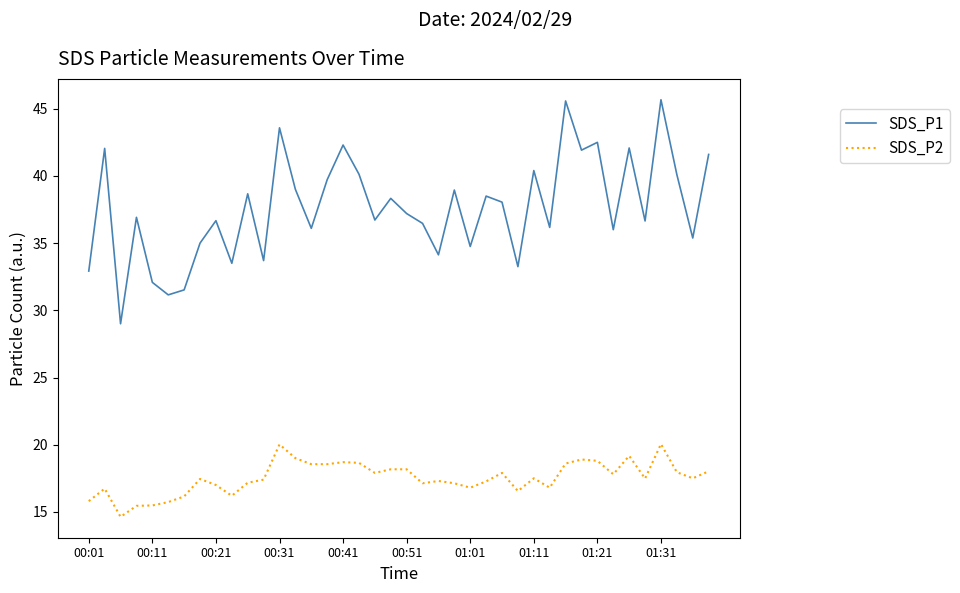

List the series in order of their peak value, highest first.

SDS_P1, SDS_P2